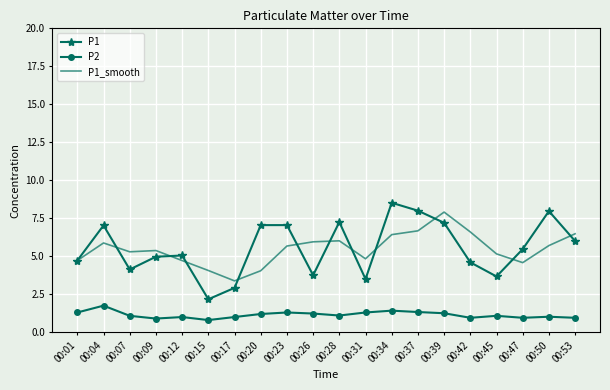

What is the average value of the P2 series?

1.1